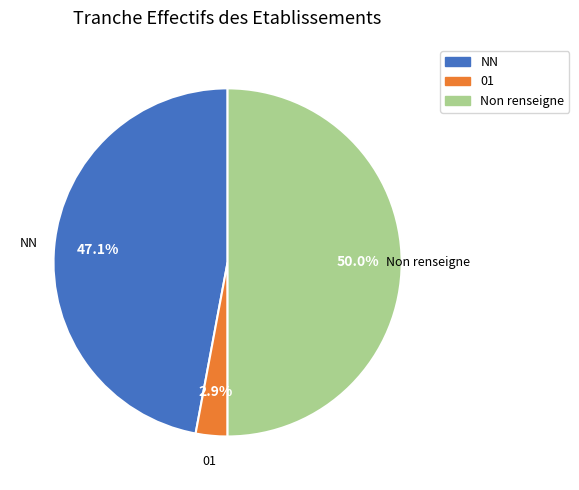

What percentage do Non renseigne and 01 together represent?

52.9%